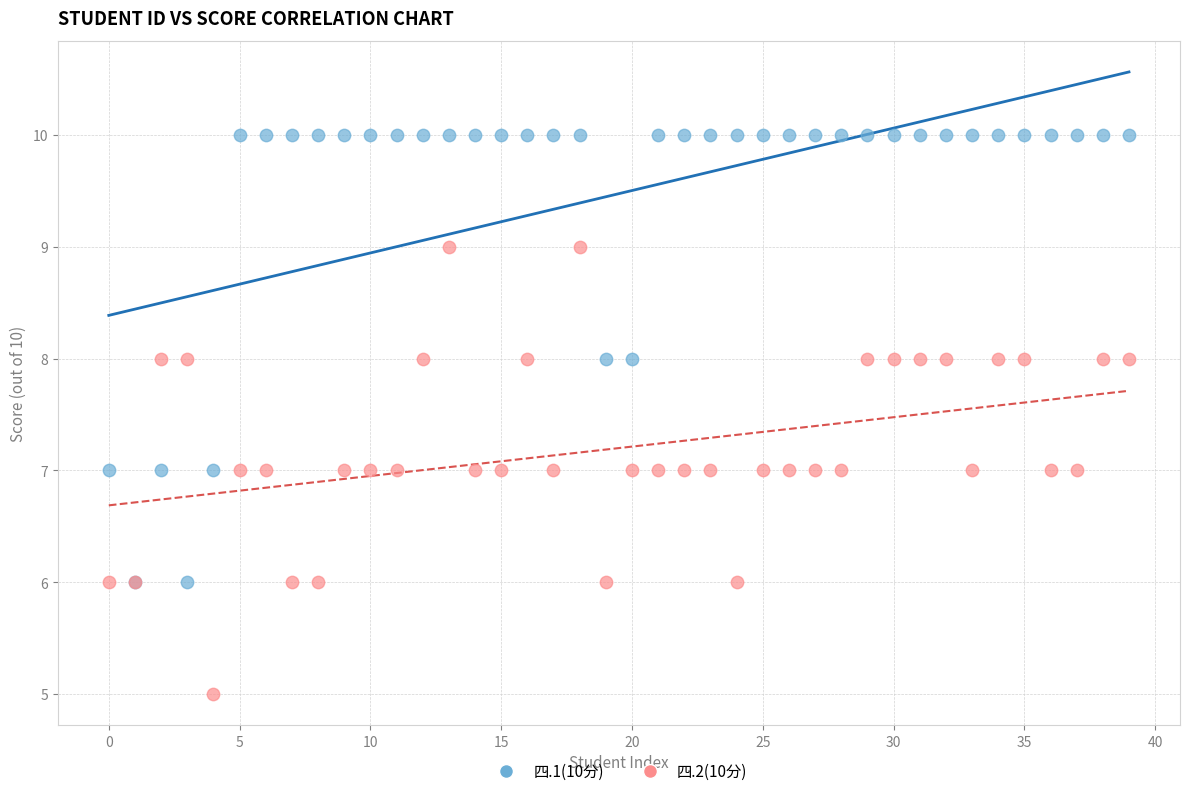

What are all the series names shown in the legend?

四.1(10分), 四.2(10分)